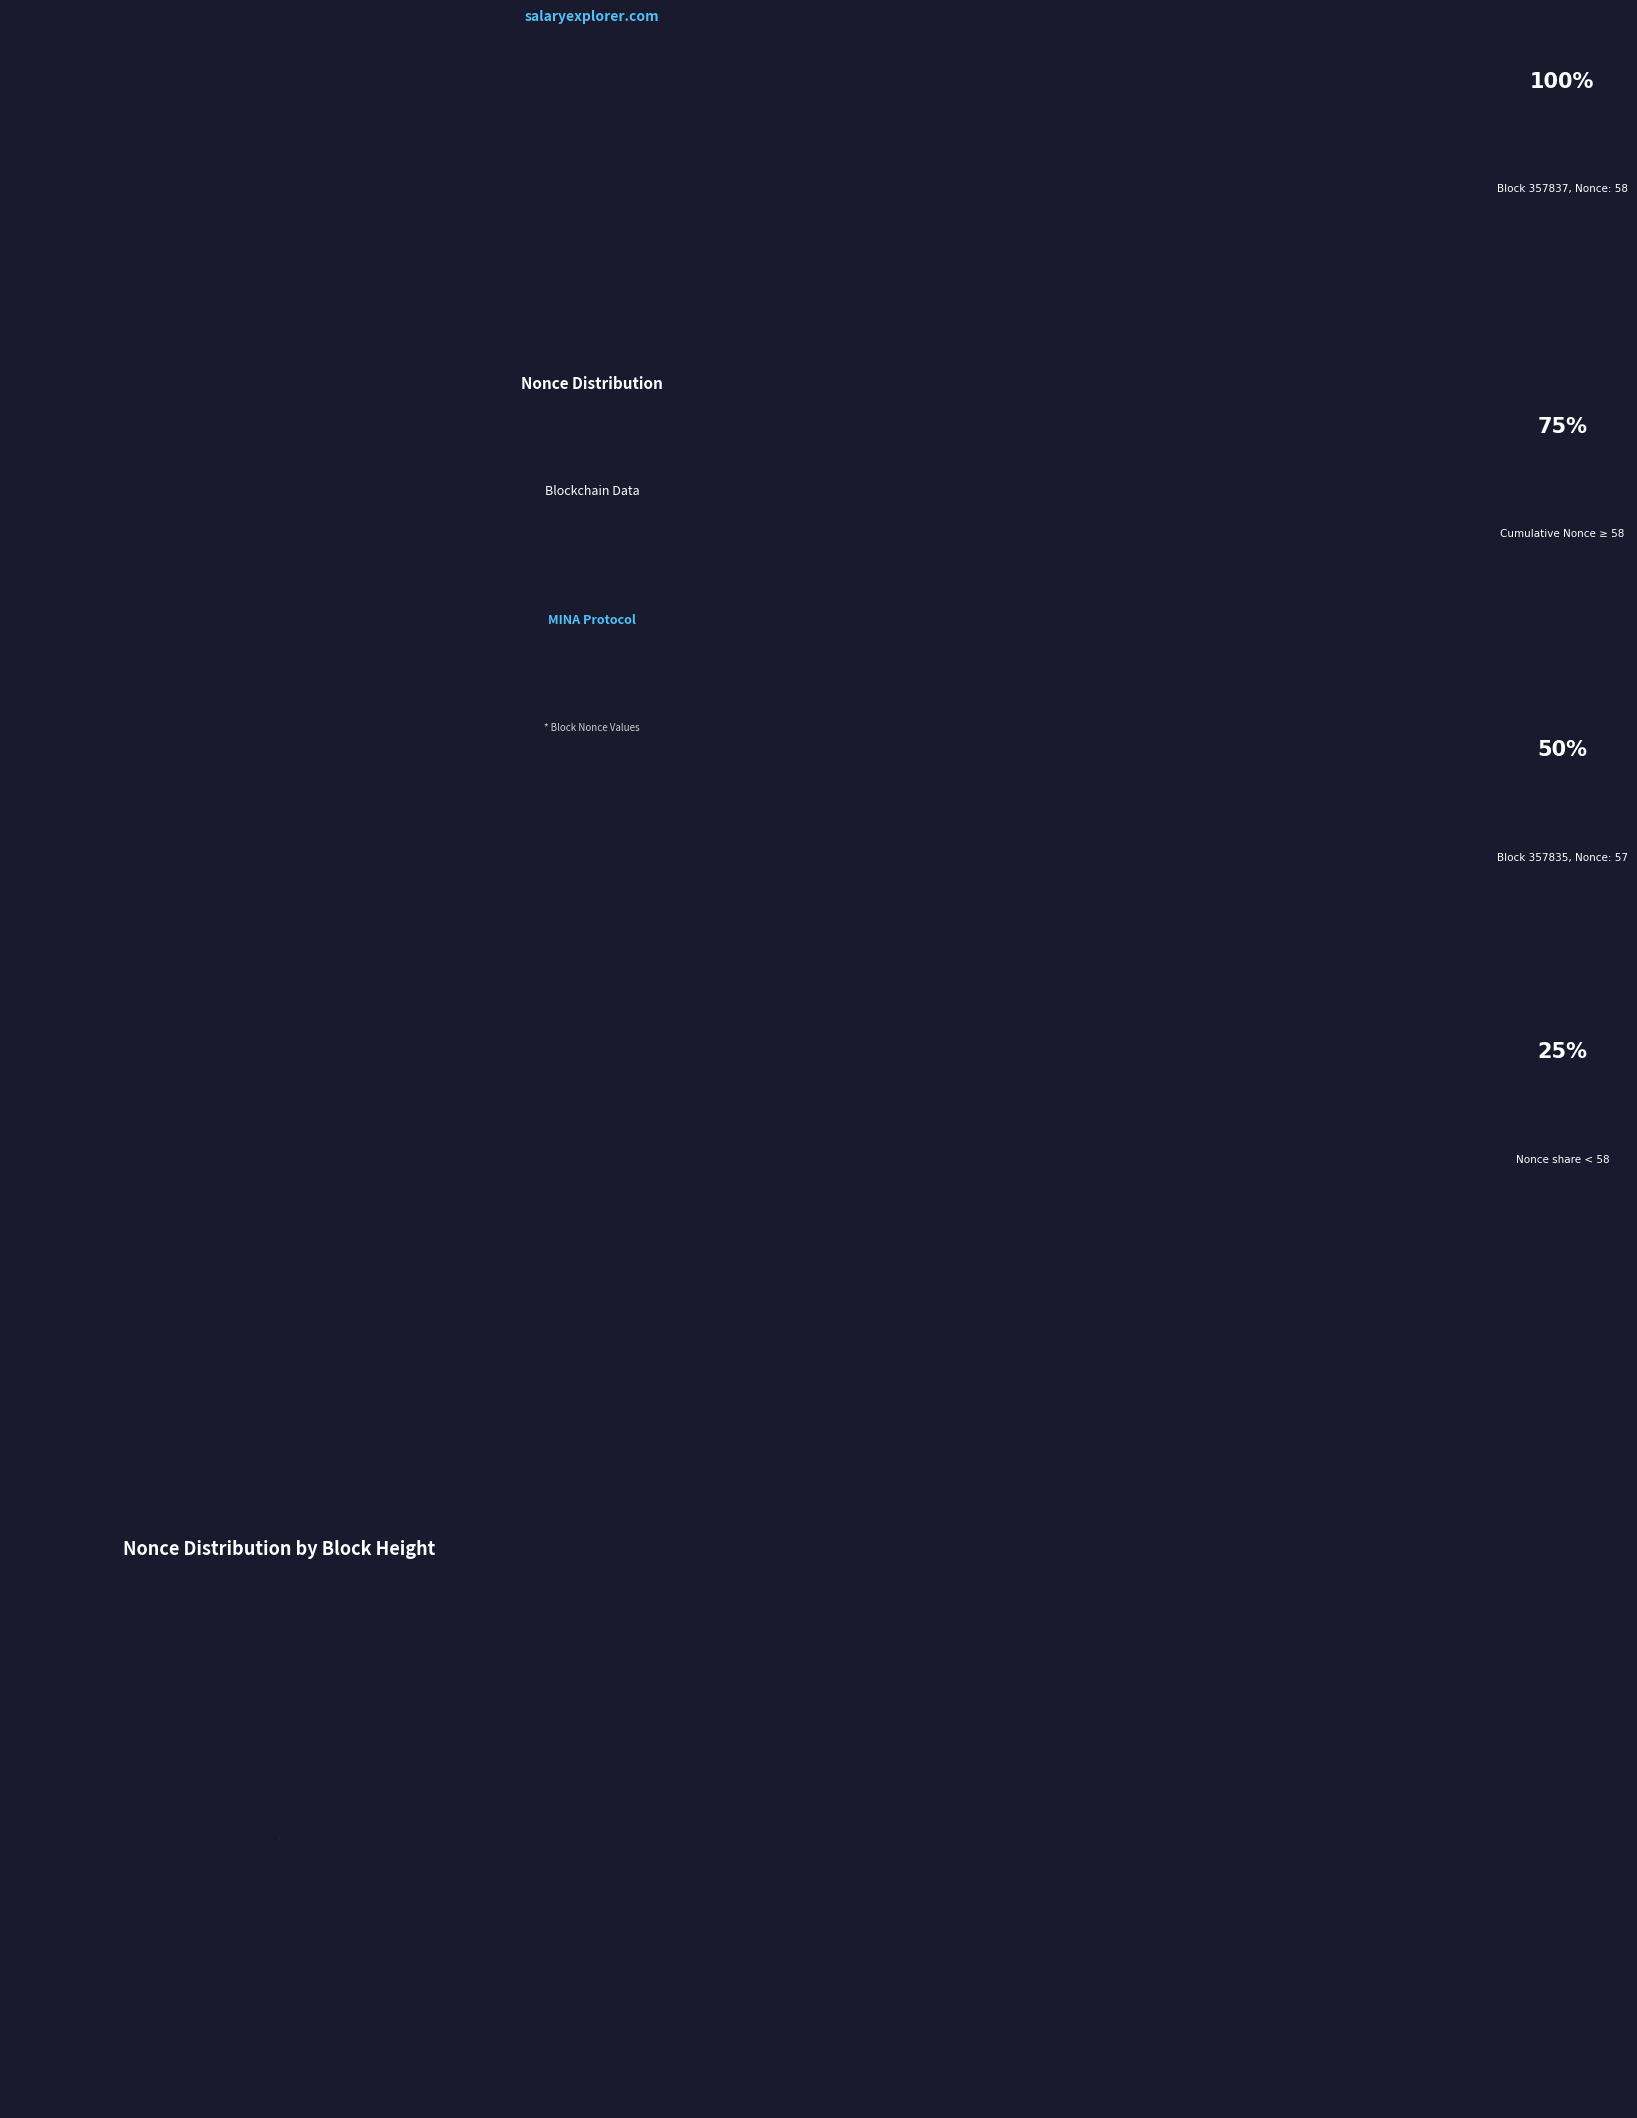

Does any single category account for the majority?

Yes